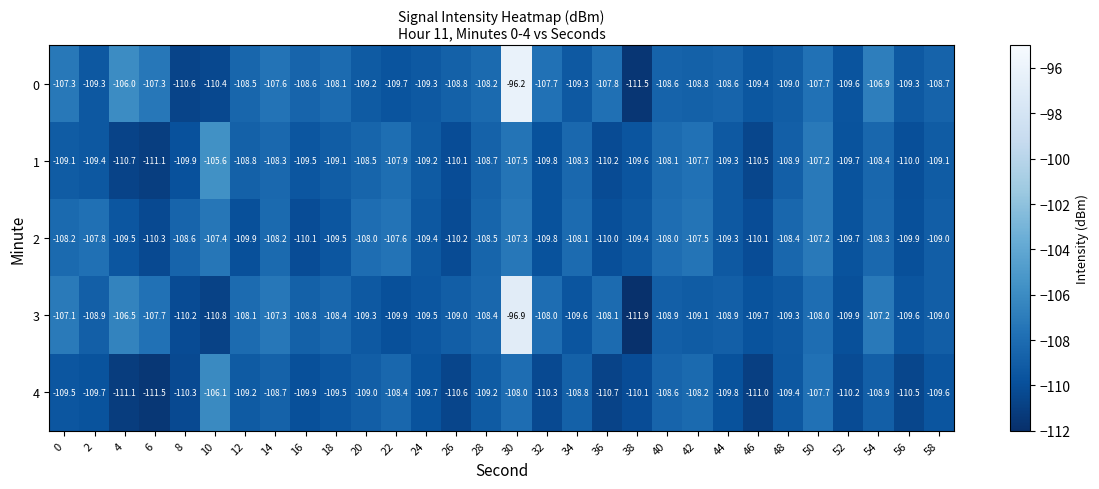

What is the maximum value shown in the chart?

-96.2